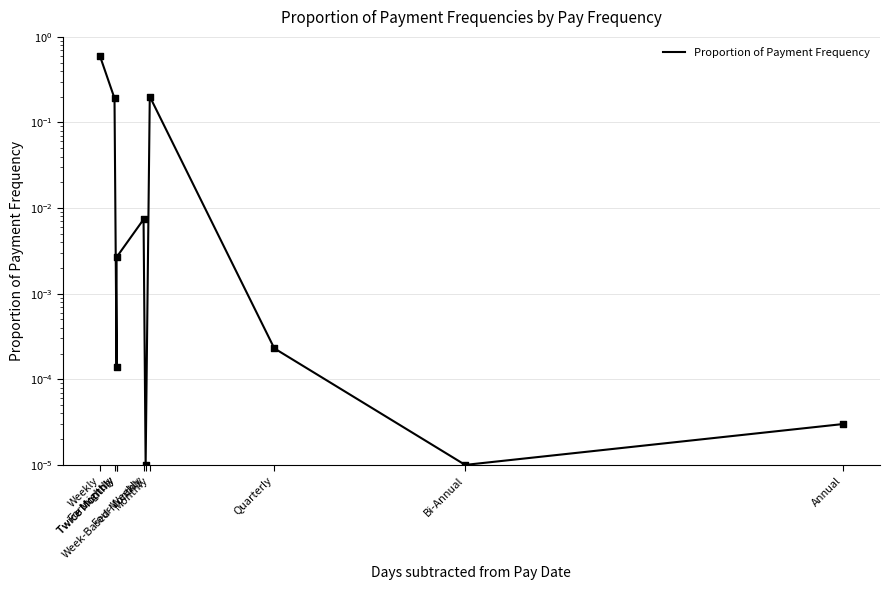

Which has a higher value, Monthly or Weekly?

Weekly